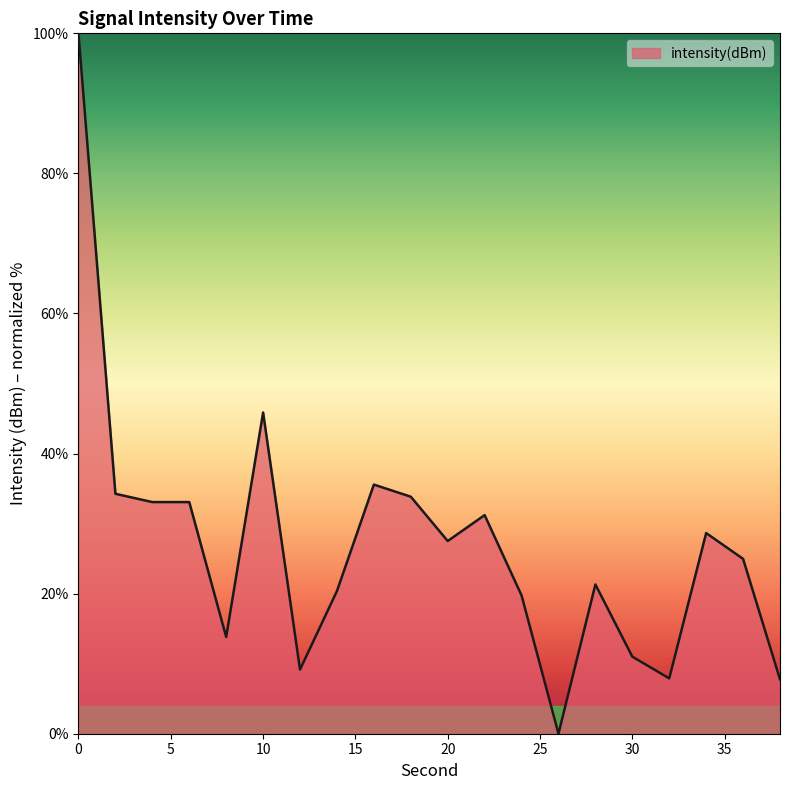

What is the maximum value shown in the chart?

100.0